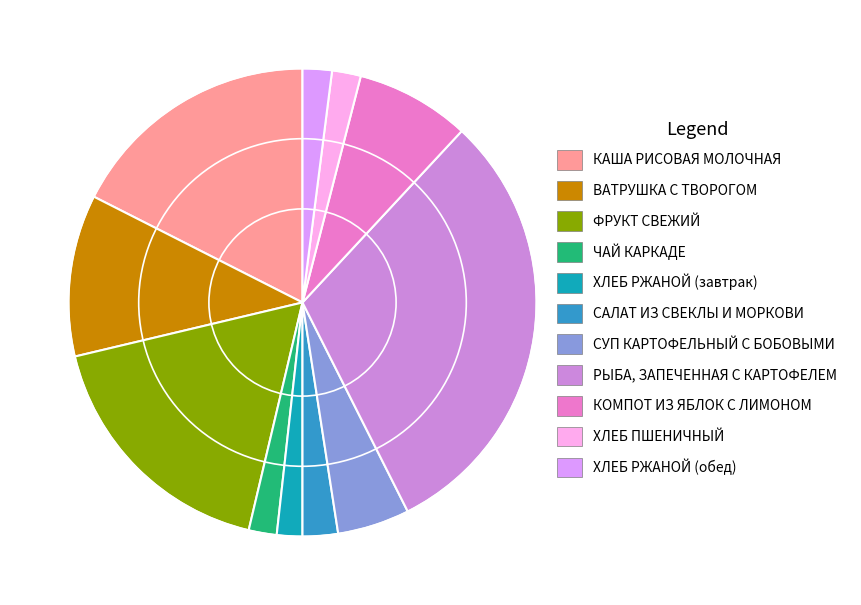

Do КАША РИСОВАЯ МОЛОЧНАЯ and ФРУКТ СВЕЖИЙ together represent more than half of the pie?

No